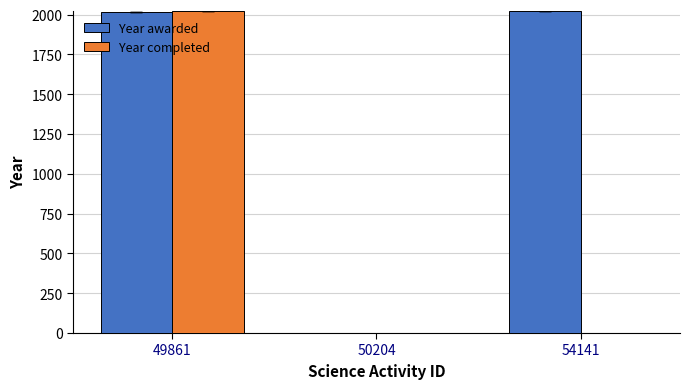

What is the sum of all Year completed values?

2022